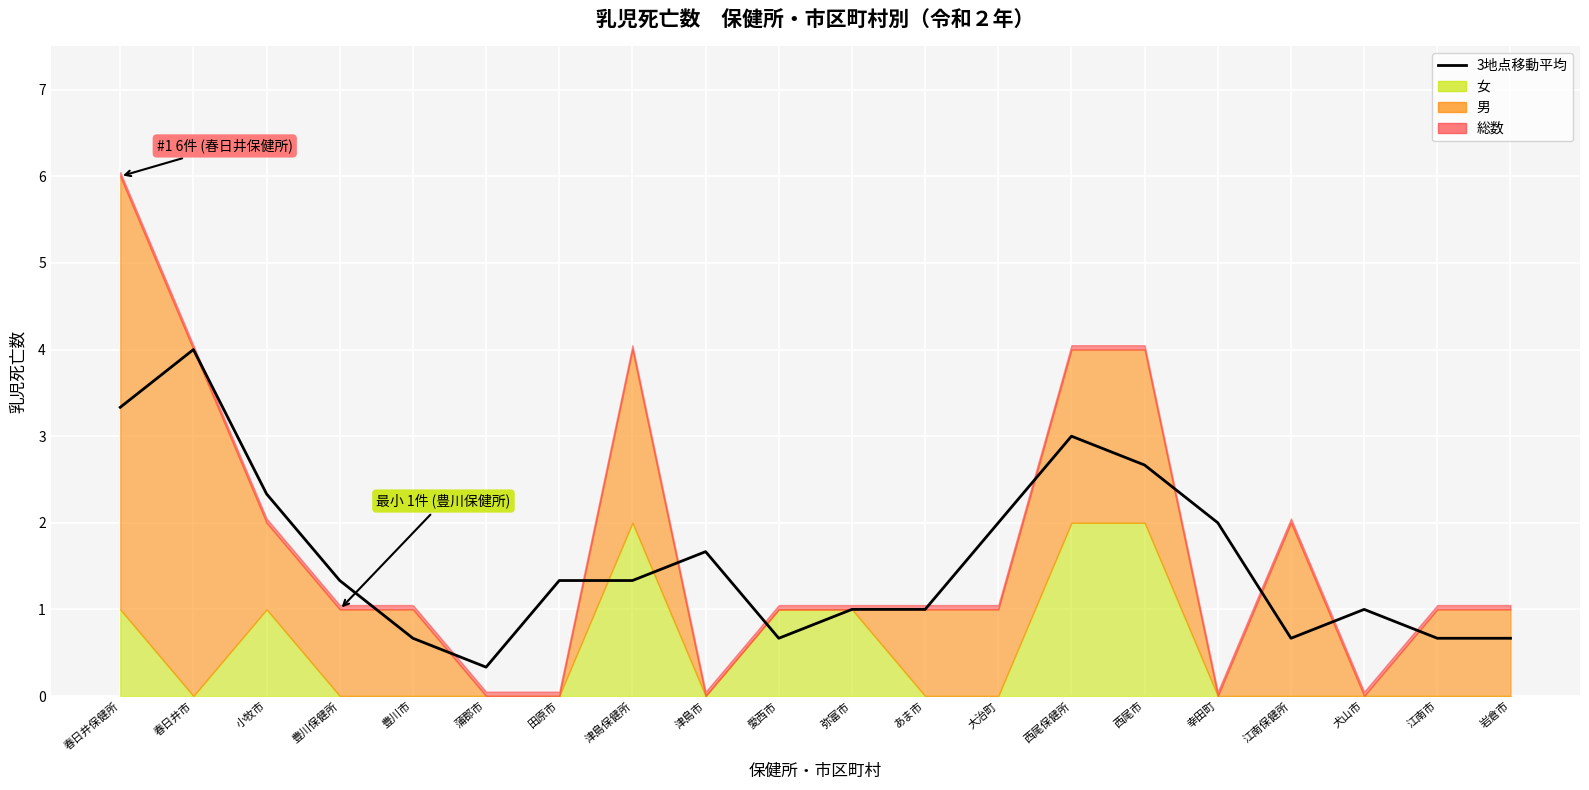

How many points are higher than both their immediate neighbors (excluding endpoints)?

4